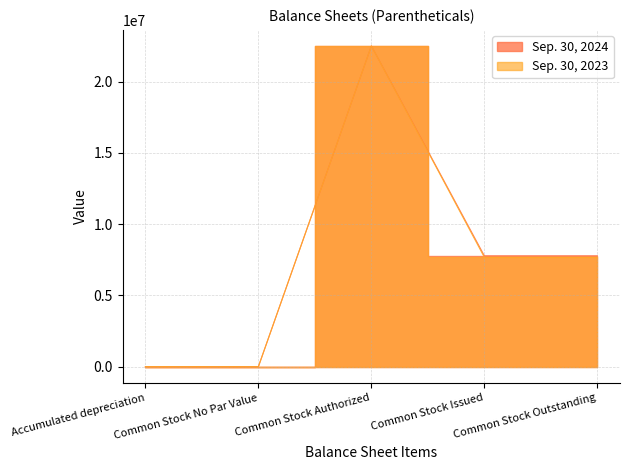

The Sep. 30, 2023 series shows 2832948 at Common Stock Outstanding. True or false?

False